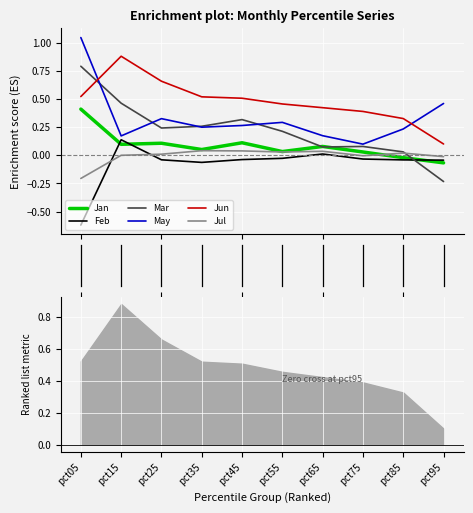

Between pct55 and pct65, which series saw the biggest shift?

Mar